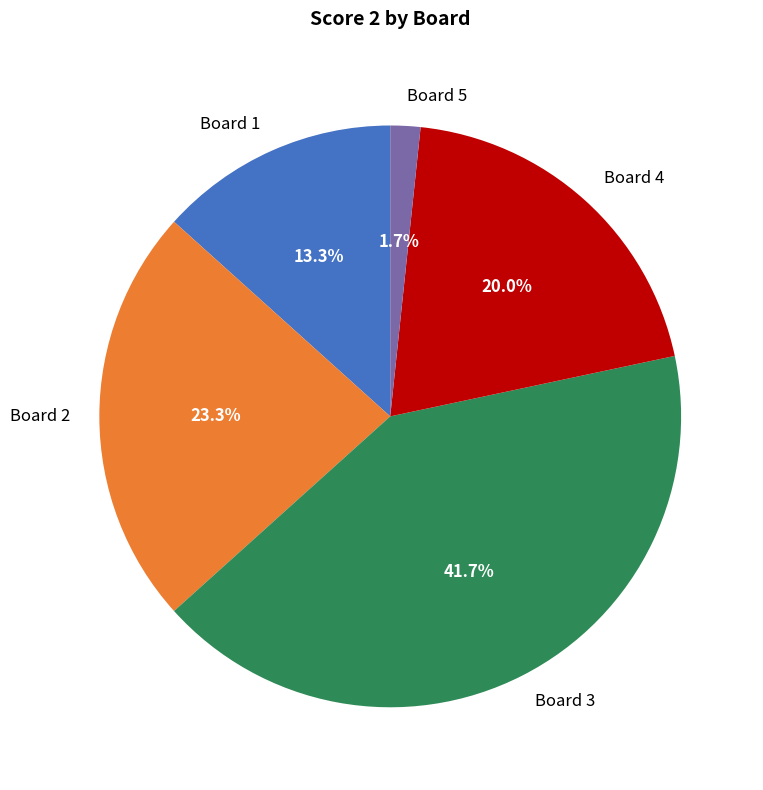

Rank the categories by value from lowest to highest.

Board 5, Board 1, Board 4, Board 2, Board 3